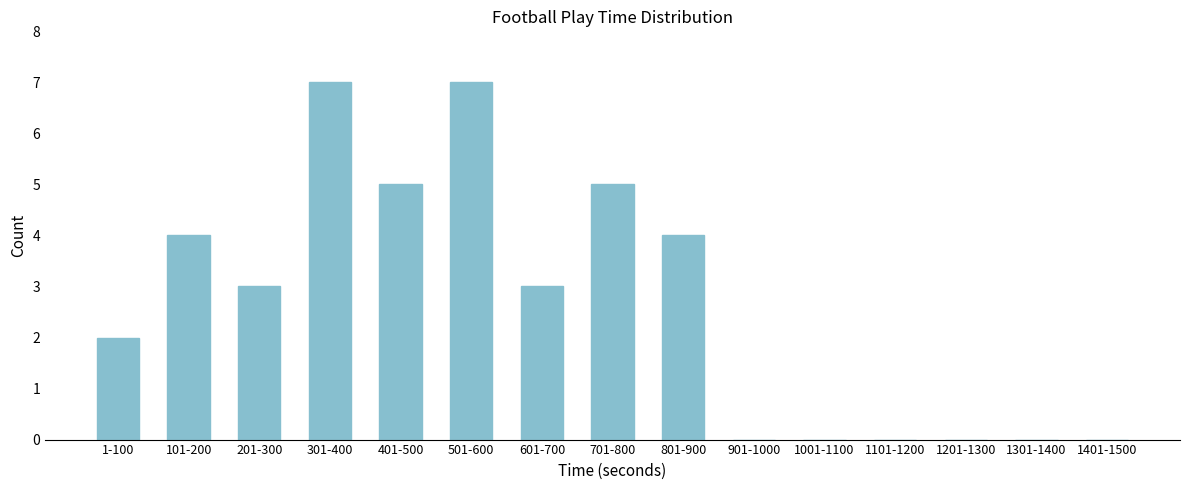

Between 301-400 and 1201-1300, which is larger?

301-400